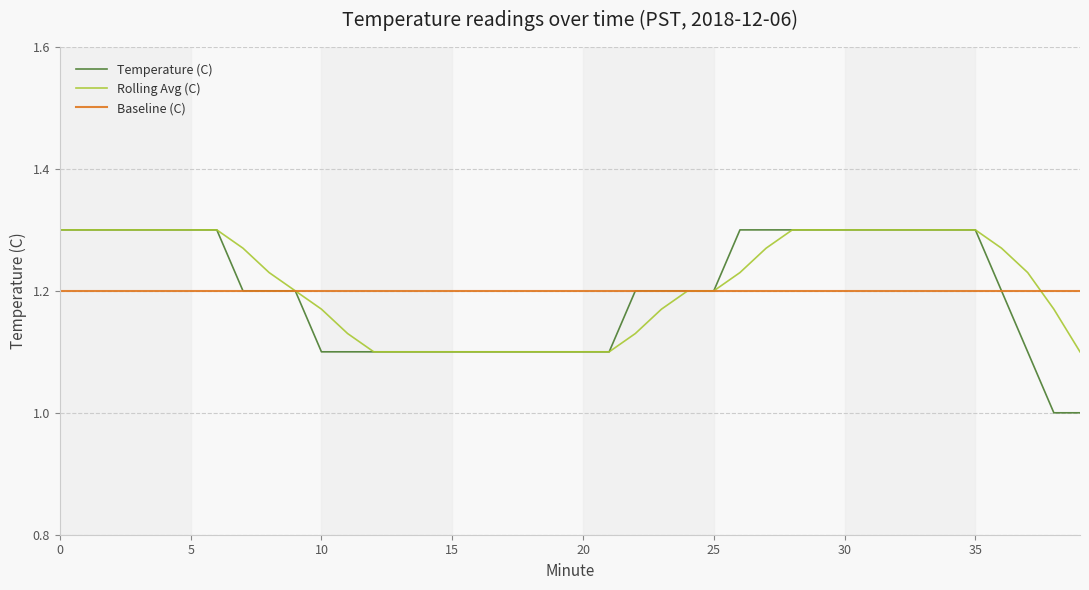

What is the smallest value displayed?

1.0